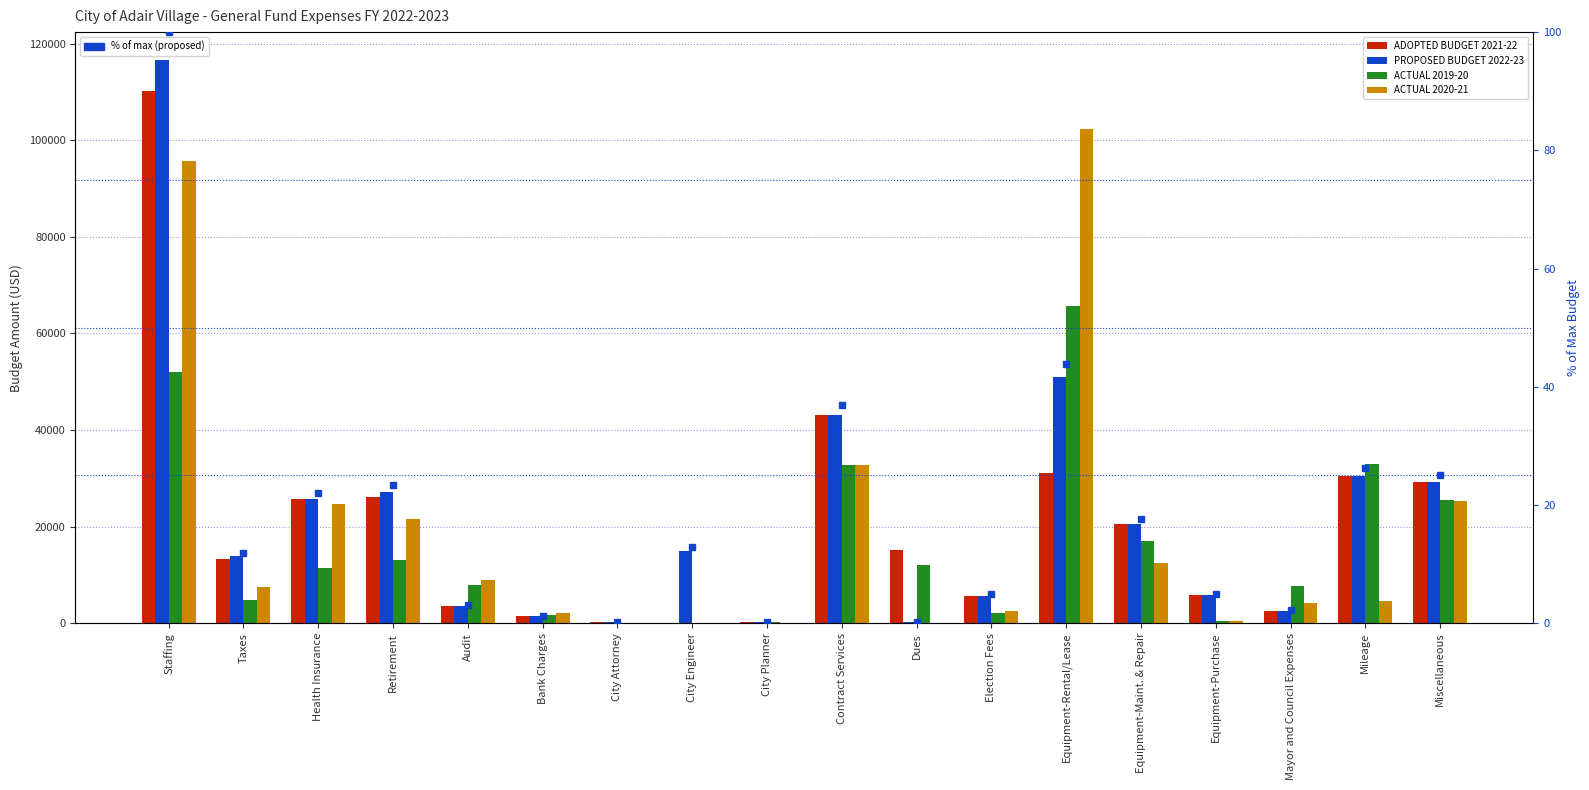

How many data points in ADOPTED BUDGET 2021-22 are above 15200?

8